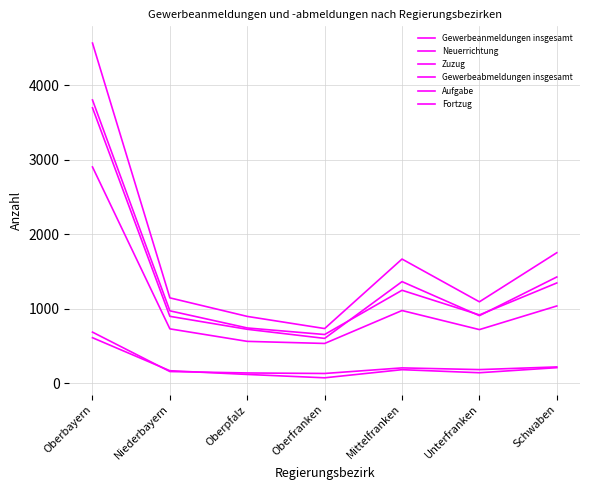

How many categories are shown in the chart?

7